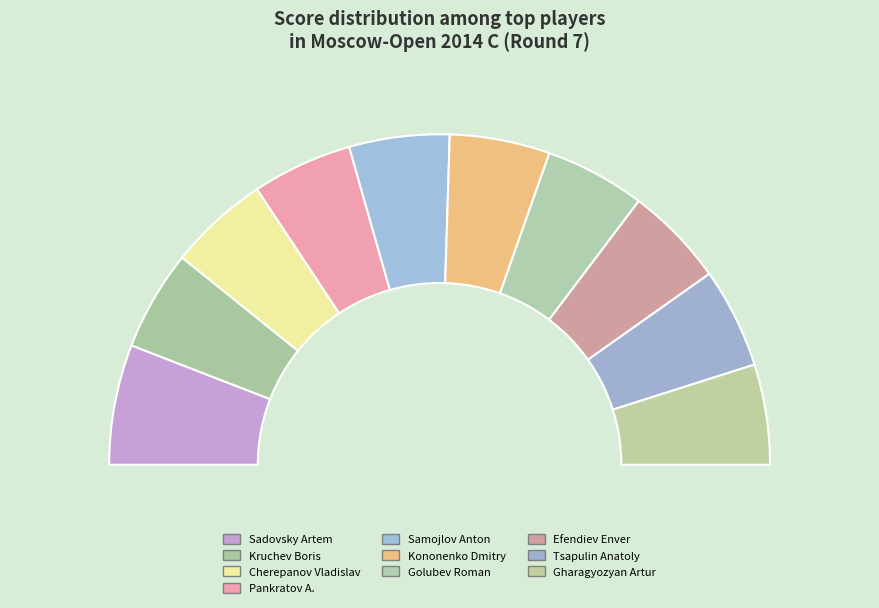

What percentage is NOT represented by Kruchev Boris?

90.2%